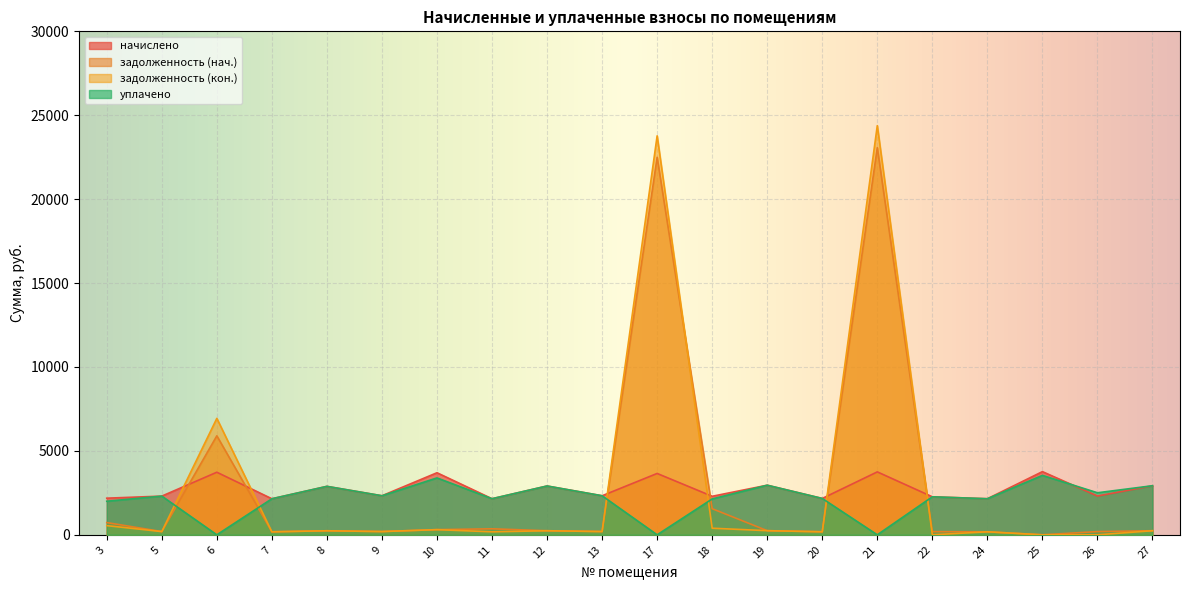

True or false: начислено and задолженность (кон.) intersect in this chart.

True